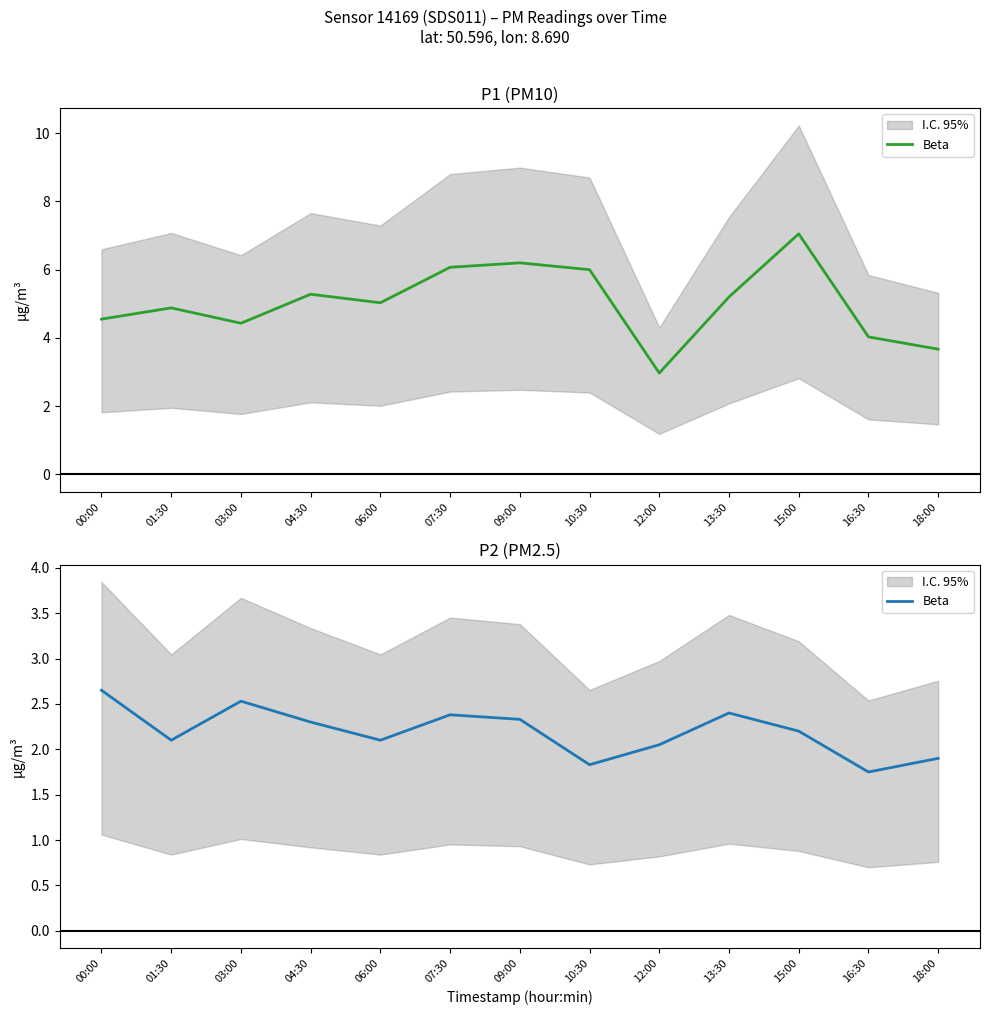

At which label is the value closest to 2?

12:00